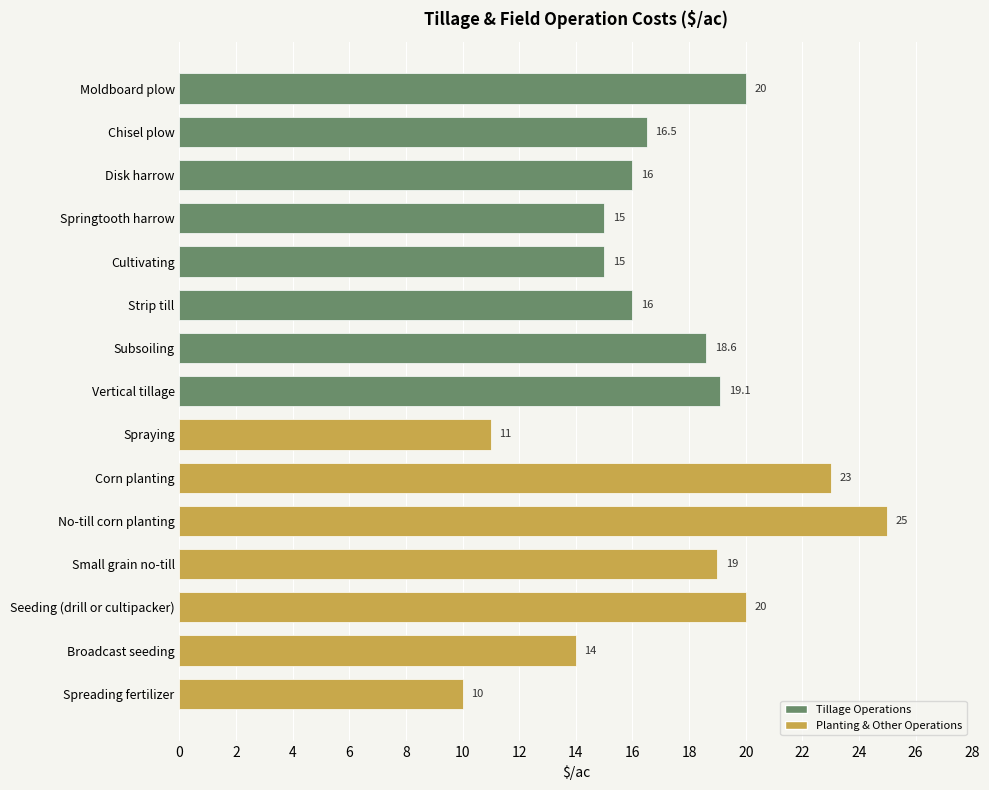

Reading top to bottom, transcribe all the data shown in this chart.

Moldboard plow=20.0	Chisel plow=16.5	Disk harrow=16.0	Springtooth harrow=15.0	Cultivating=15.0	Strip till=16.0	Subsoiling=18.6	Vertical tillage=19.1	Spraying=11.0	Corn planting=23.0	No-till corn planting=25.0	Small grain no-till=19.0	Seeding (drill or cultipacker)=20.0	Broadcast seeding=14.0	Spreading fertilizer=10.0